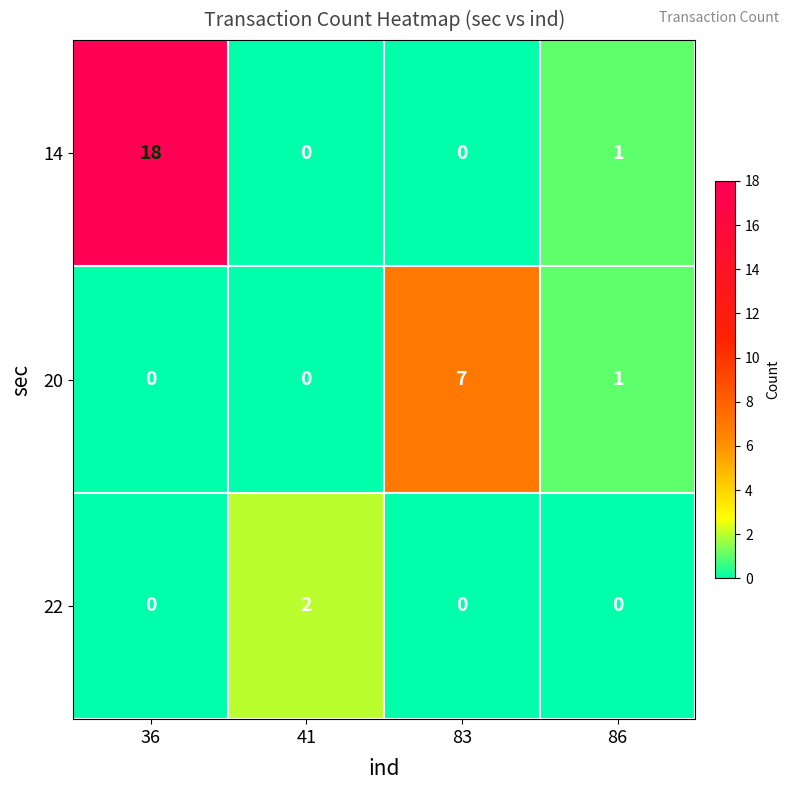

Which label corresponds to the largest value in the chart?

36